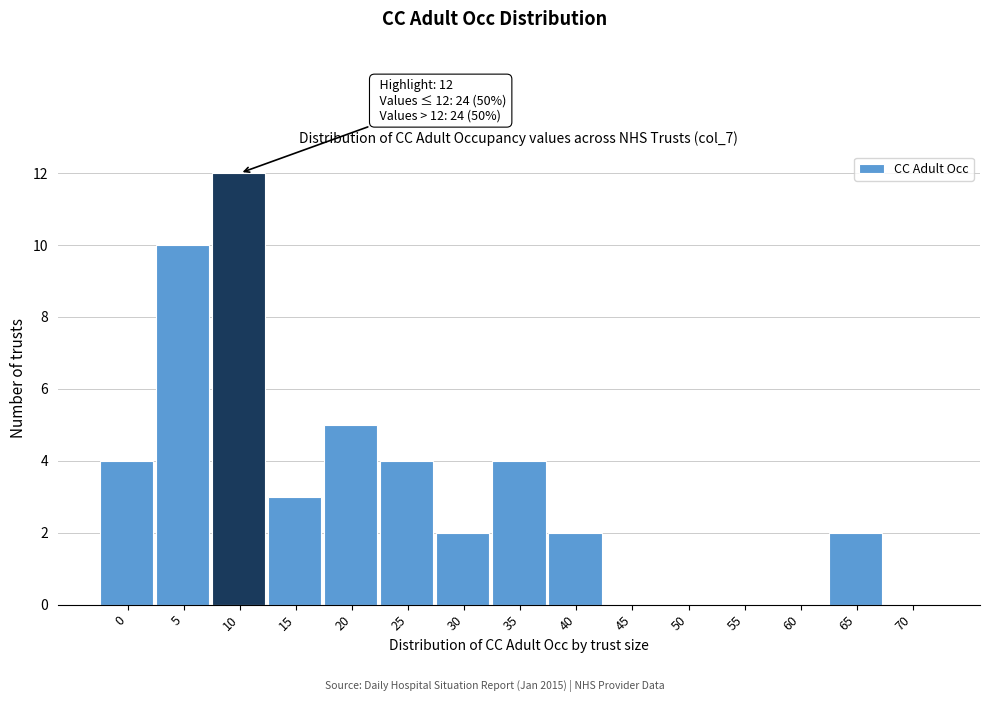

Reading left to right, extract all data points from this chart.

0=4	5=10	10=12	15=3	20=5	25=4	30=2	35=4	40=2	45=0	50=0	55=0	60=0	65=2	70=0